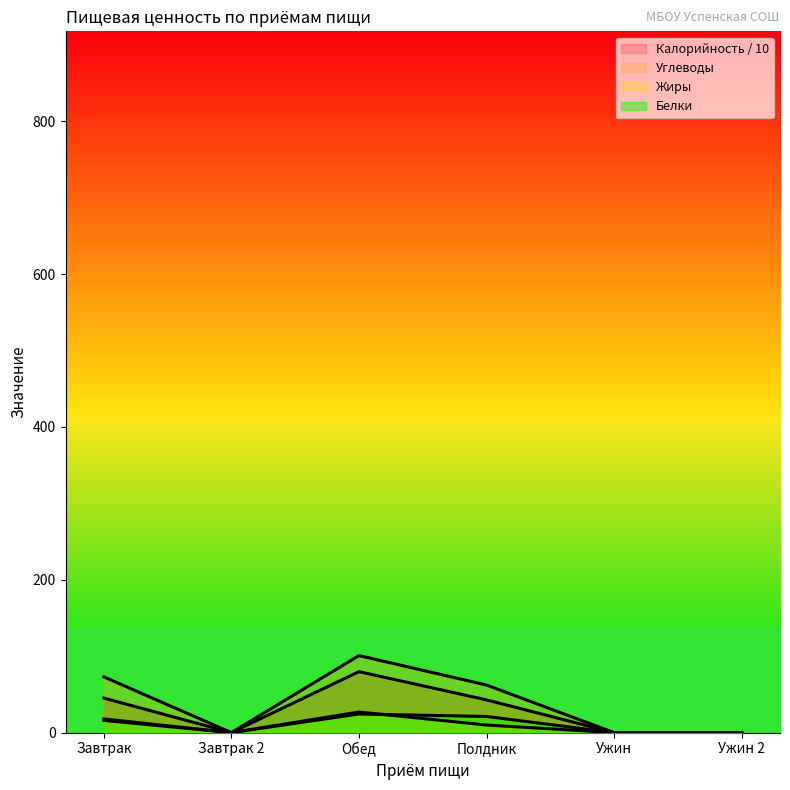

What value does the Жиры series have at Обед?

27.0